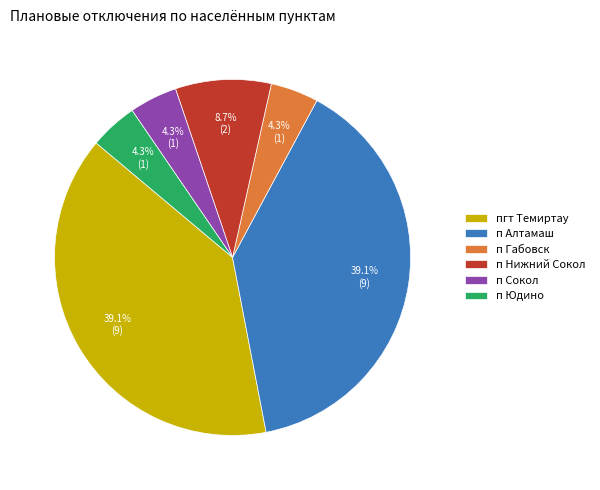

Does п Алтамаш represent more than half of the total?

No